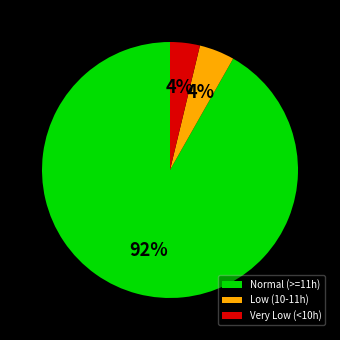

Is the sum of Low (10-11h) and Normal (>=11h) greater than half?

Yes